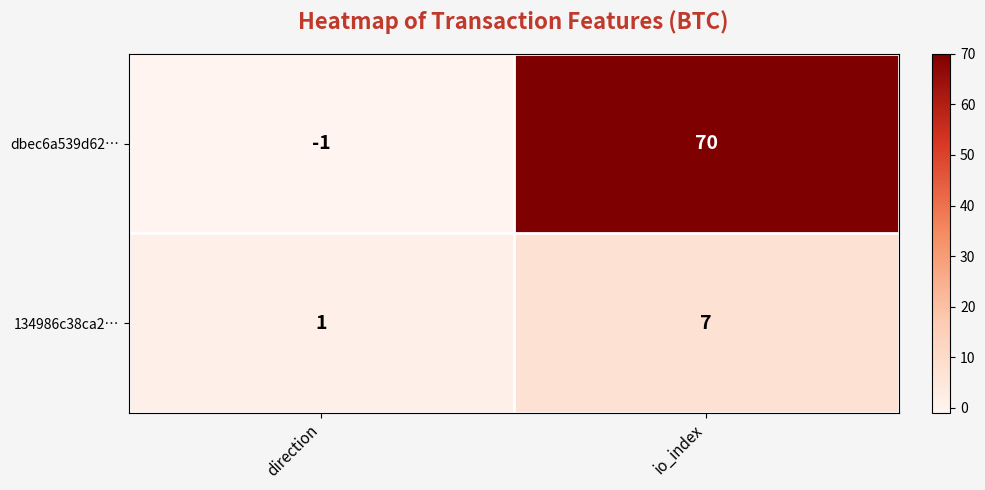

Which label corresponds to the smallest value in the chart?

direction